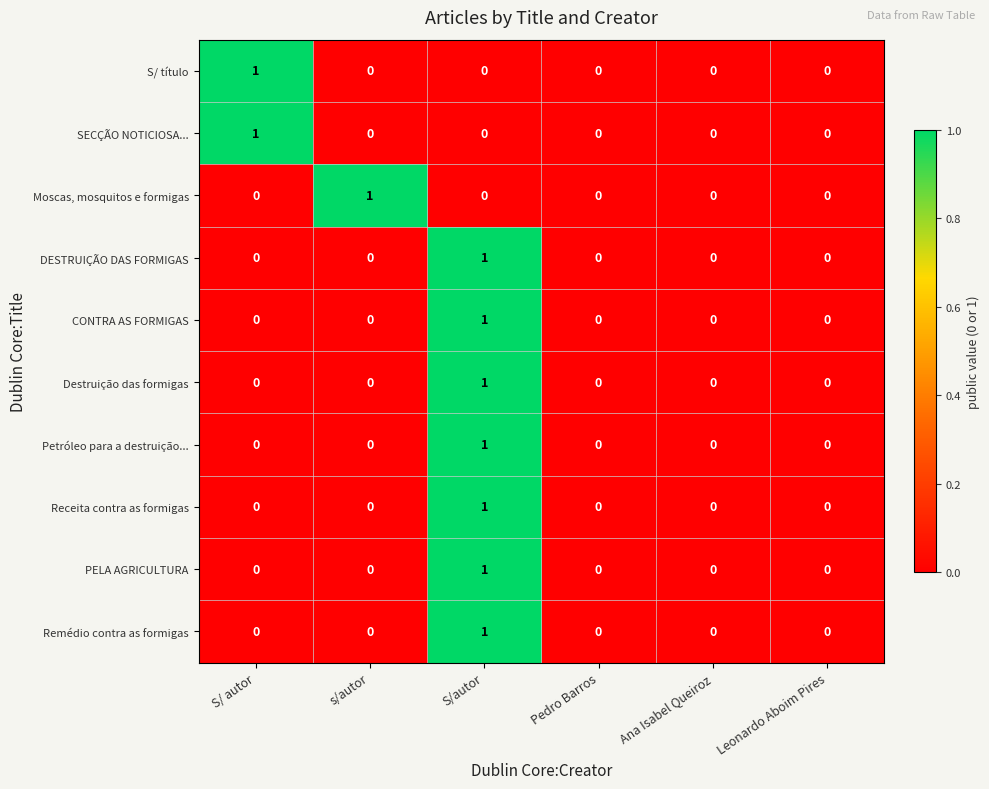

Is the value of Destruição das formigas at S/autor greater than the value of Remédio contra as formigas at Pedro Barros?

Yes